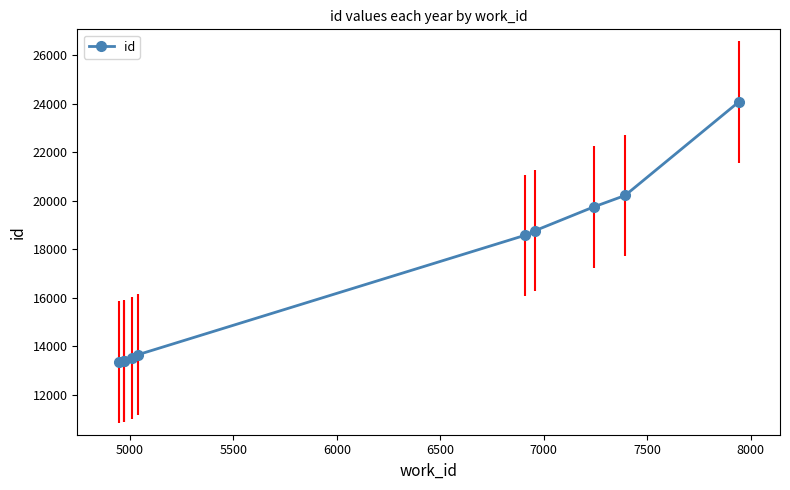

What is the difference between the second highest and second lowest values?

6832